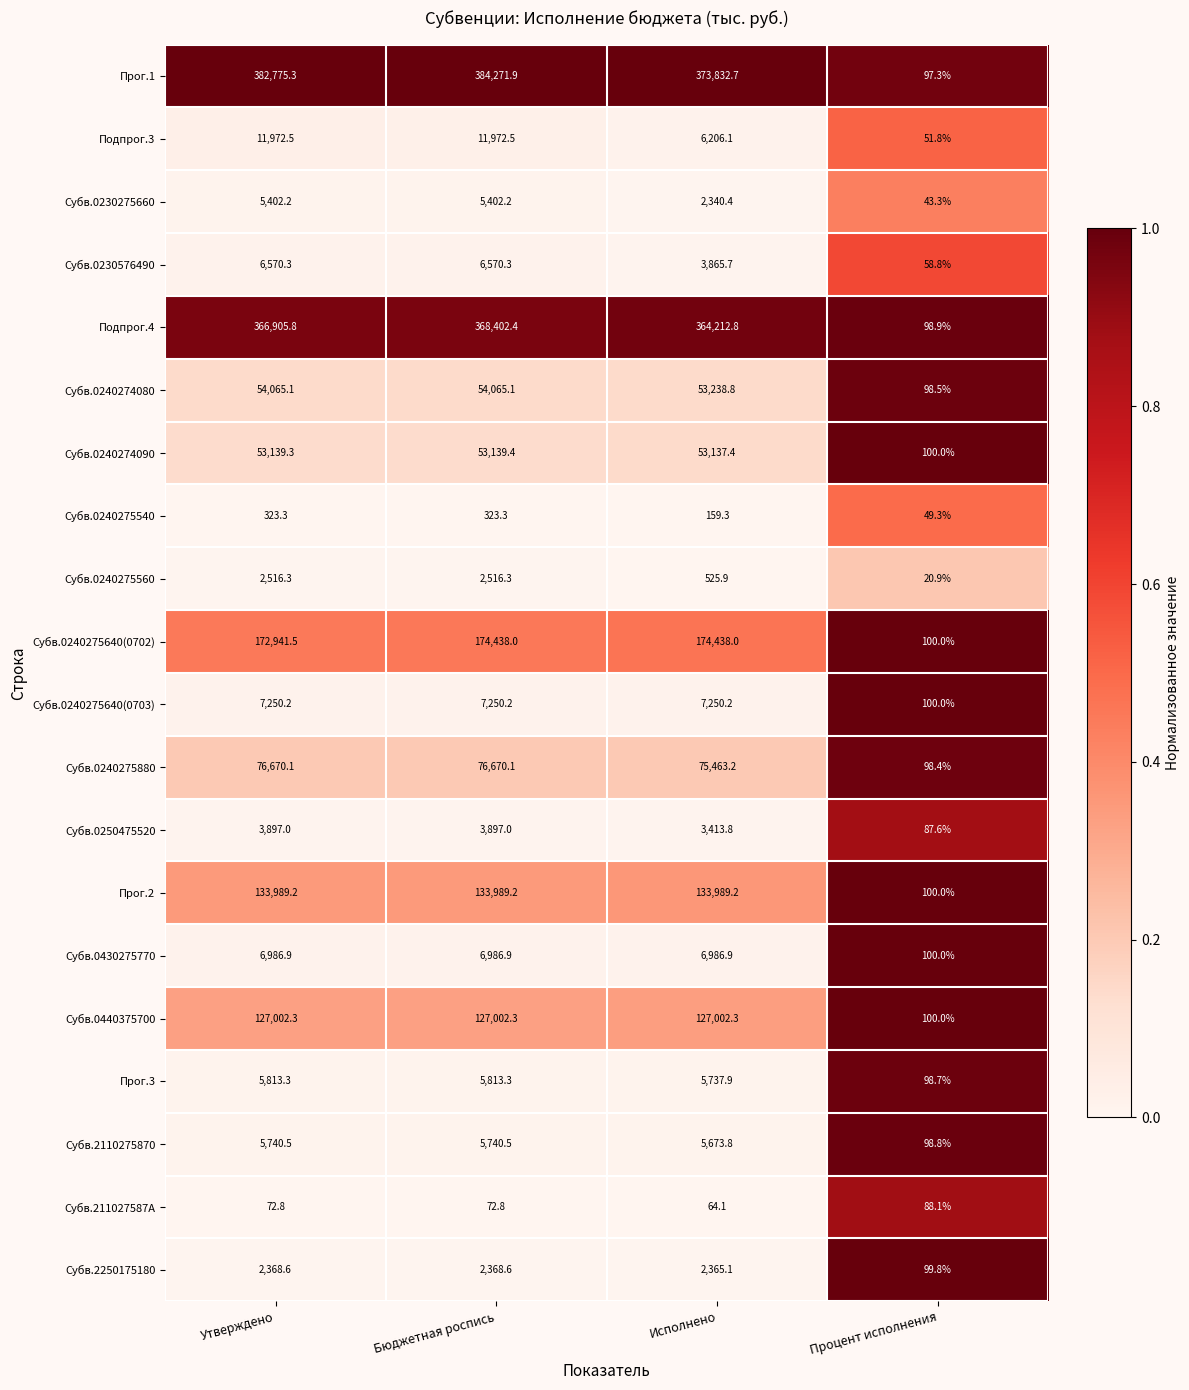

What is the sum of all Субв.2250175180 values?

7202.1